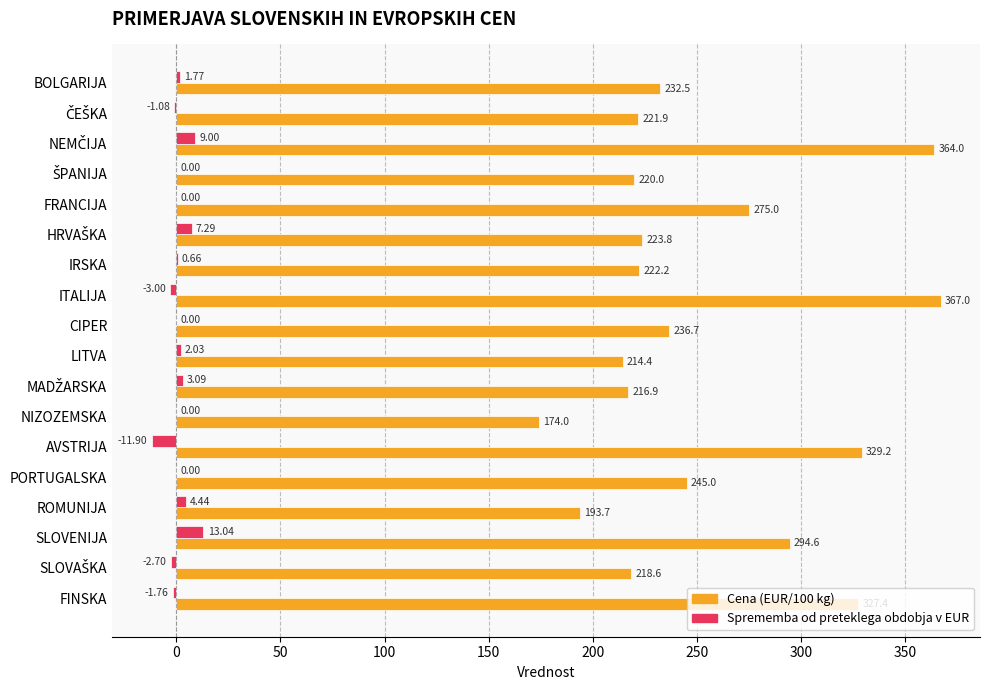

How many series are shown in this chart?

2